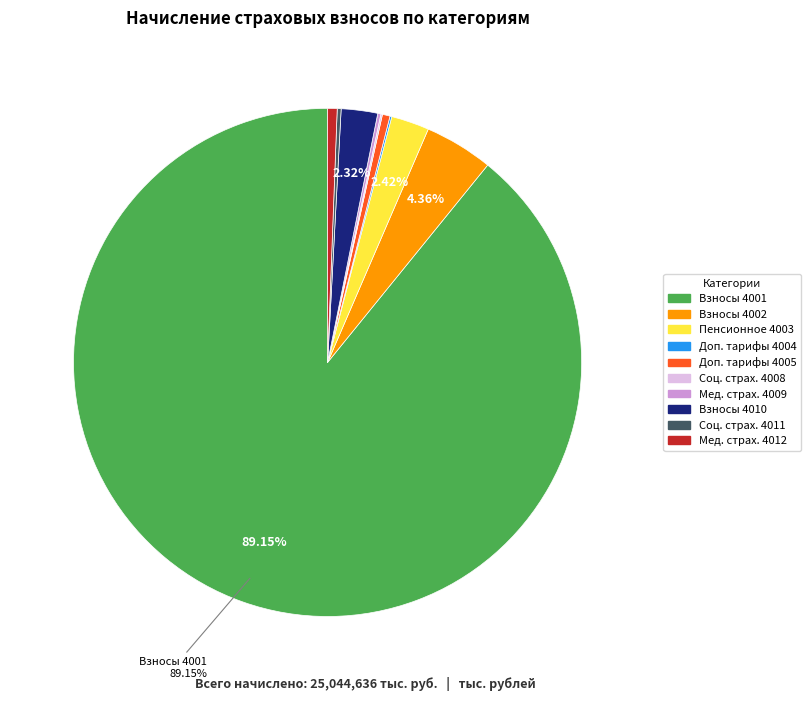

Does any single category account for the majority?

Yes